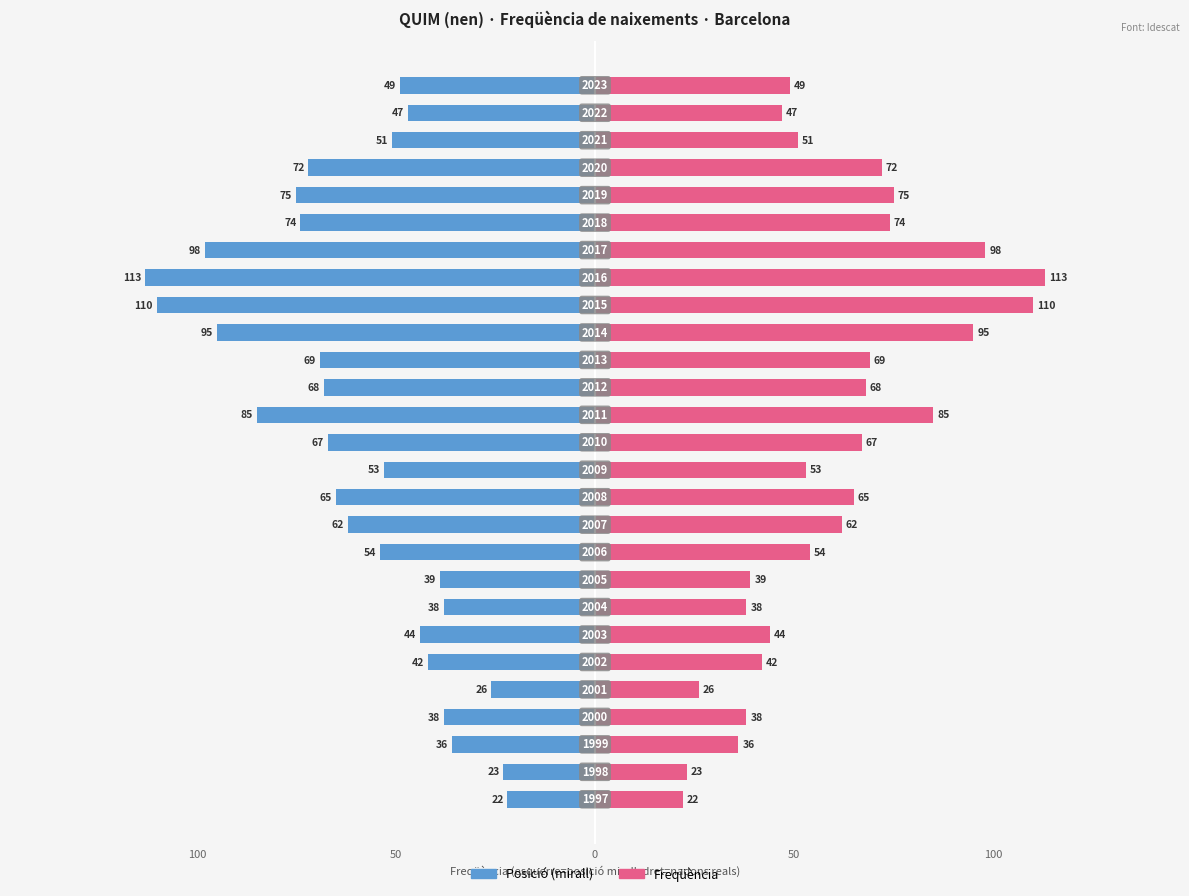

Which series has the largest range (max minus min)?

Posició